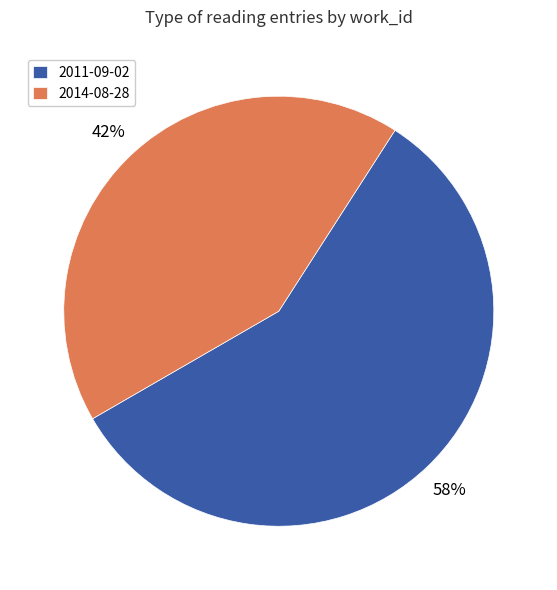

What is the largest slice in the pie chart?

2011-09-02